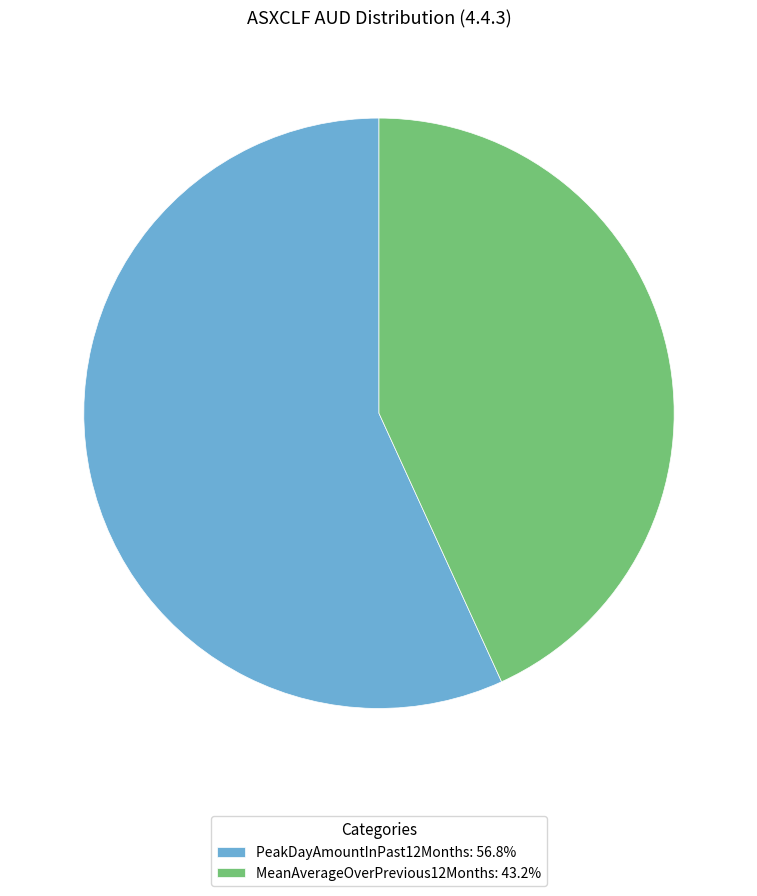

Between MeanAverageOverPrevious12Months and PeakDayAmountInPast12Months, which is larger?

PeakDayAmountInPast12Months